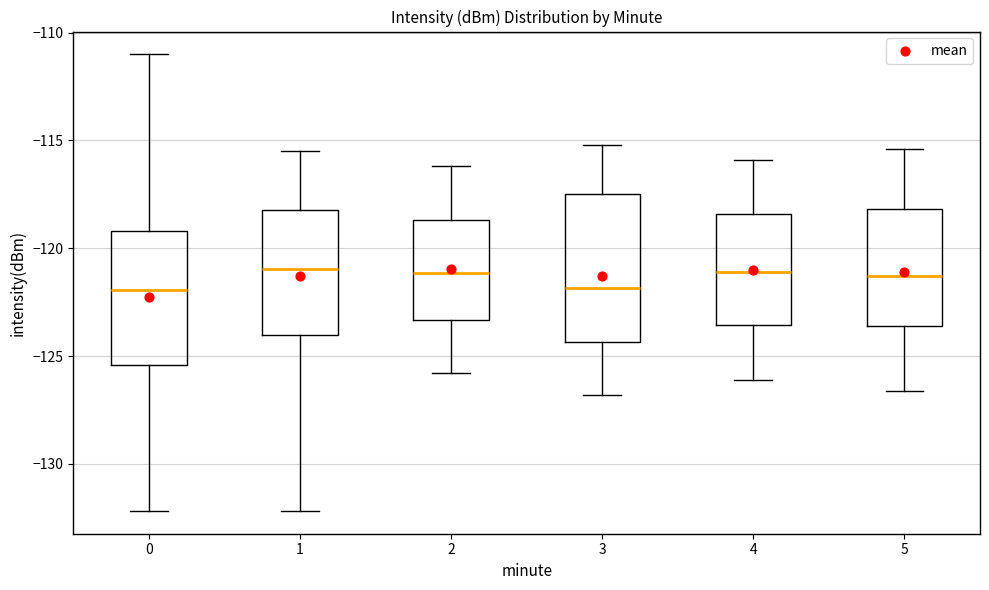

Reading left to right, transcribe this box plot: for each box, give where its median line is, the range the box spans, and where its two whiskers end, as read against the y-axis. The values are not printed on the chart, so give them approximately, as read against the axis.

0: median -122.0, box -125.5 to -119.0, whiskers -132.0 to -111.0
1: median -121.0, box -124.0 to -118.0, whiskers -132.0 to -115.5
2: median -121.0, box -123.5 to -118.5, whiskers -126.0 to -116.0
3: median -122.0, box -124.5 to -117.5, whiskers -127.0 to -115.0
4: median -121.0, box -123.5 to -118.5, whiskers -126.0 to -116.0
5: median -121.5, box -123.5 to -118.0, whiskers -126.5 to -115.5